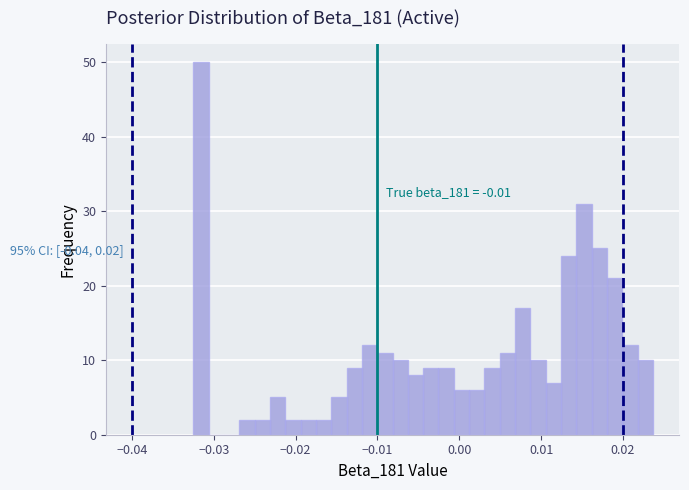

Around what value on the x-axis is the tallest bar? Give the approximate position of its centre, as read against the axis.

-0.032